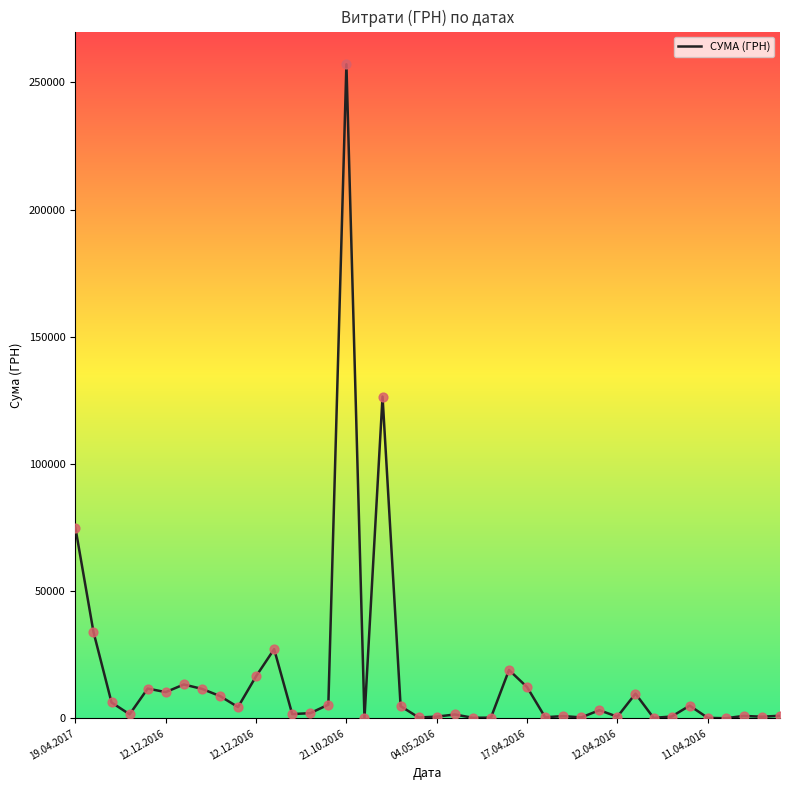

What is the maximum value shown in the chart?

257087.8